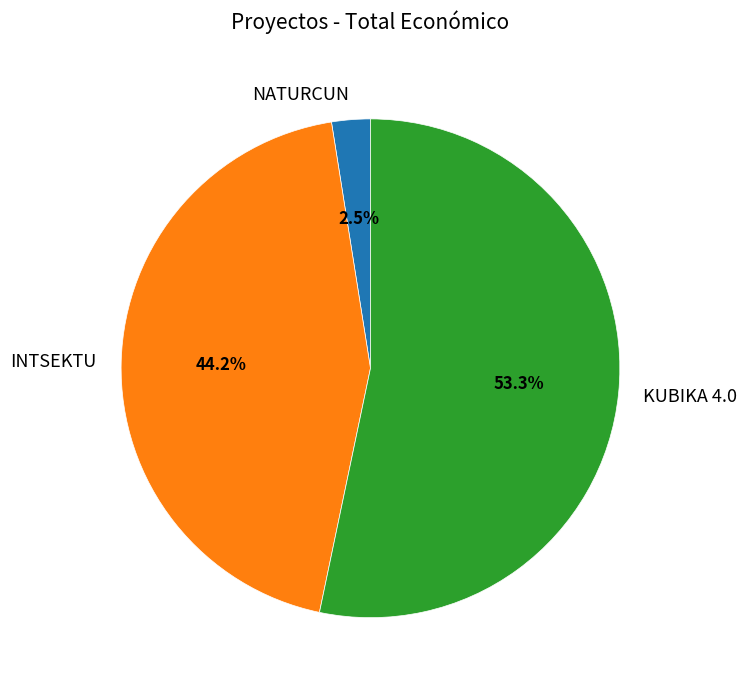

What portion of the pie excludes INTSEKTU?

55.8%